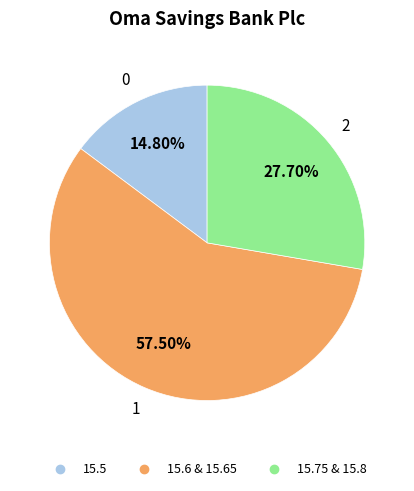

Is there a majority slice in this chart?

Yes